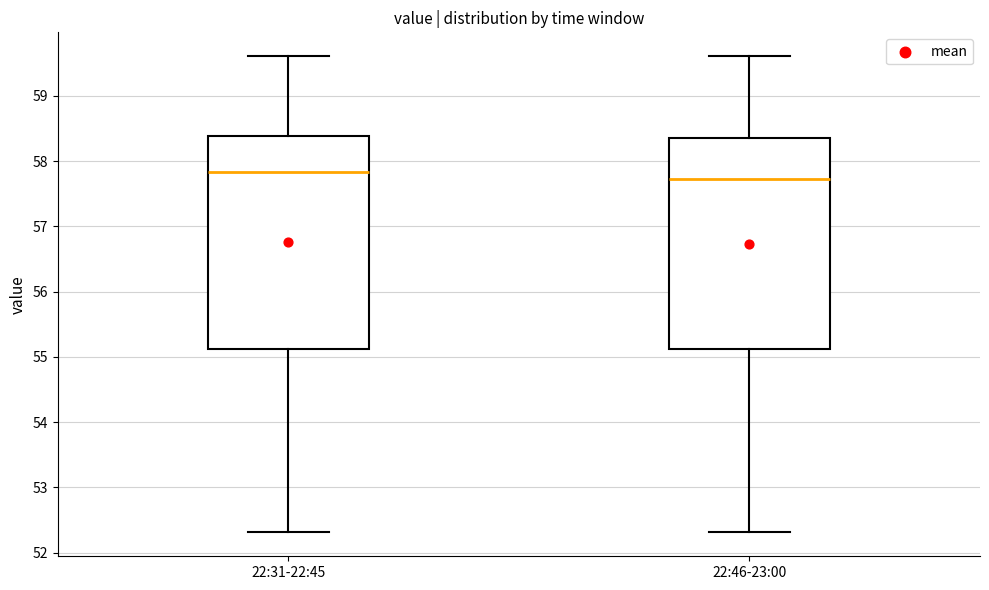

Reading left to right, transcribe this box plot: for each box, give where its median line is, the range the box spans, and where its two whiskers end, as read against the y-axis. The values are not printed on the chart, so give them approximately, as read against the axis.

22:31-22:45: median 57.8, box 55.1 to 58.4, whiskers 52.3 to 59.6
22:46-23:00: median 57.7, box 55.1 to 58.4, whiskers 52.3 to 59.6